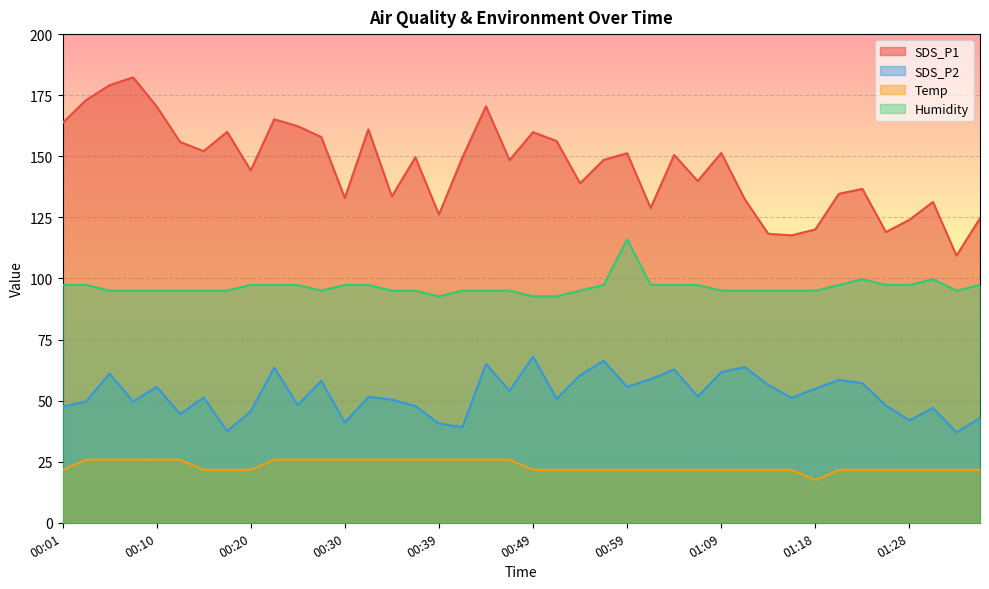

How many data points in SDS_P2 are less than 51?

18